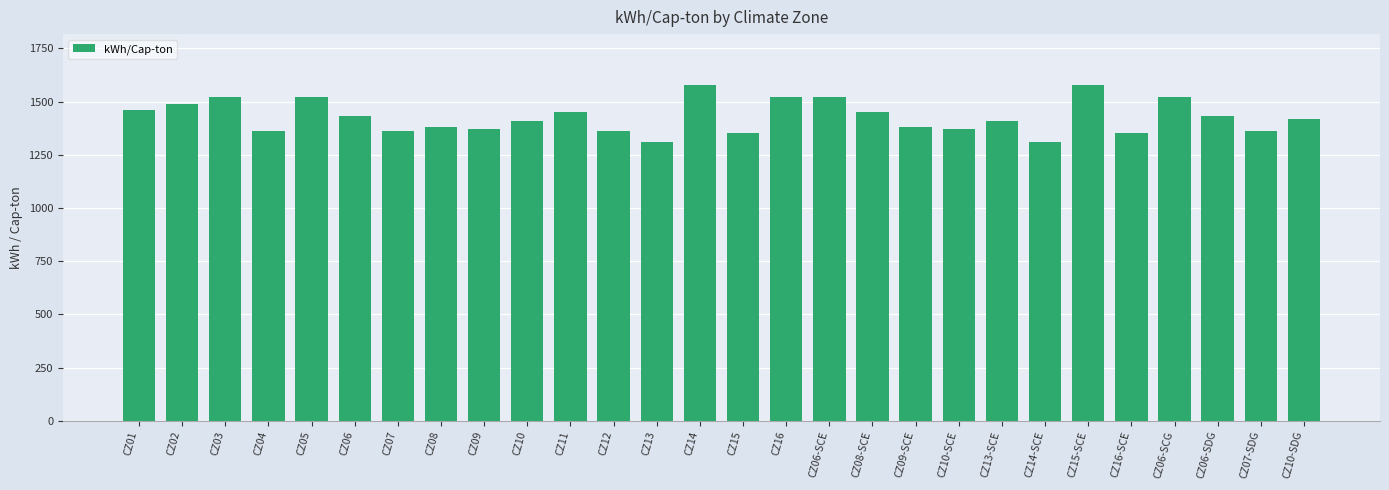

The chart shows a value of 300 at CZ06. True or false?

False